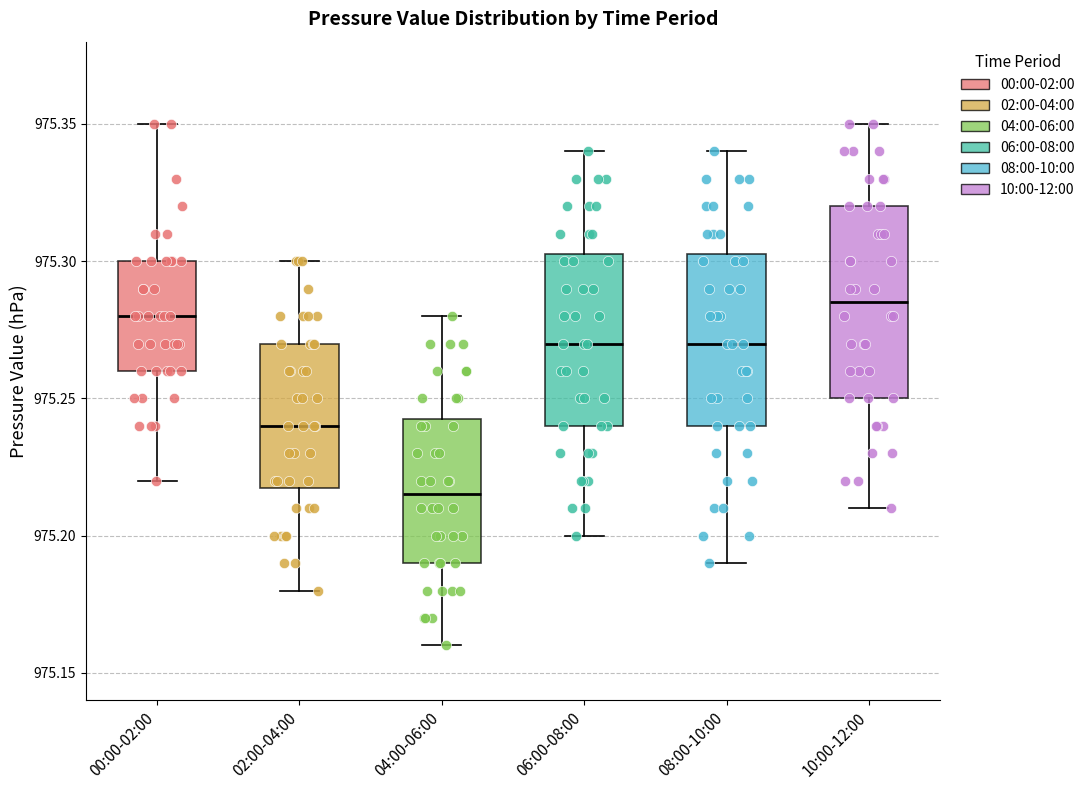

Reading left to right, transcribe this box plot: for each box, give where its median line is, the range the box spans, and where its two whiskers end, as read against the y-axis. The values are not printed on the chart, so give them approximately, as read against the axis.

00:00-02:00: median 975.280, box 975.260 to 975.300, whiskers 975.220 to 975.350
02:00-04:00: median 975.240, box 975.220 to 975.270, whiskers 975.180 to 975.300
04:00-06:00: median 975.215, box 975.190 to 975.245, whiskers 975.160 to 975.280
06:00-08:00: median 975.270, box 975.240 to 975.305, whiskers 975.200 to 975.340
08:00-10:00: median 975.270, box 975.240 to 975.305, whiskers 975.190 to 975.340
10:00-12:00: median 975.285, box 975.250 to 975.320, whiskers 975.210 to 975.350